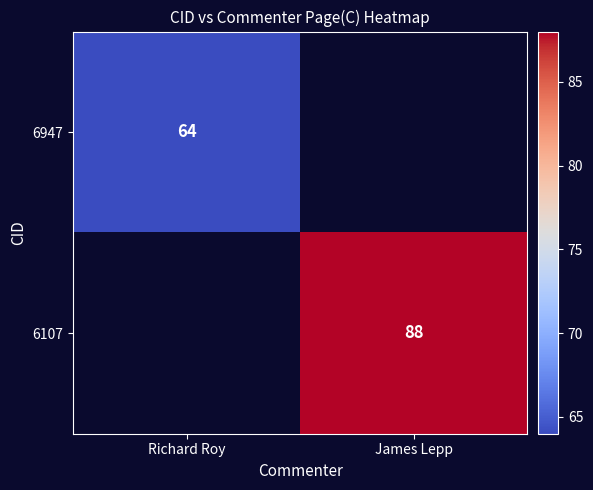

Is it true that 6947 equals 34 at Richard Roy?

False